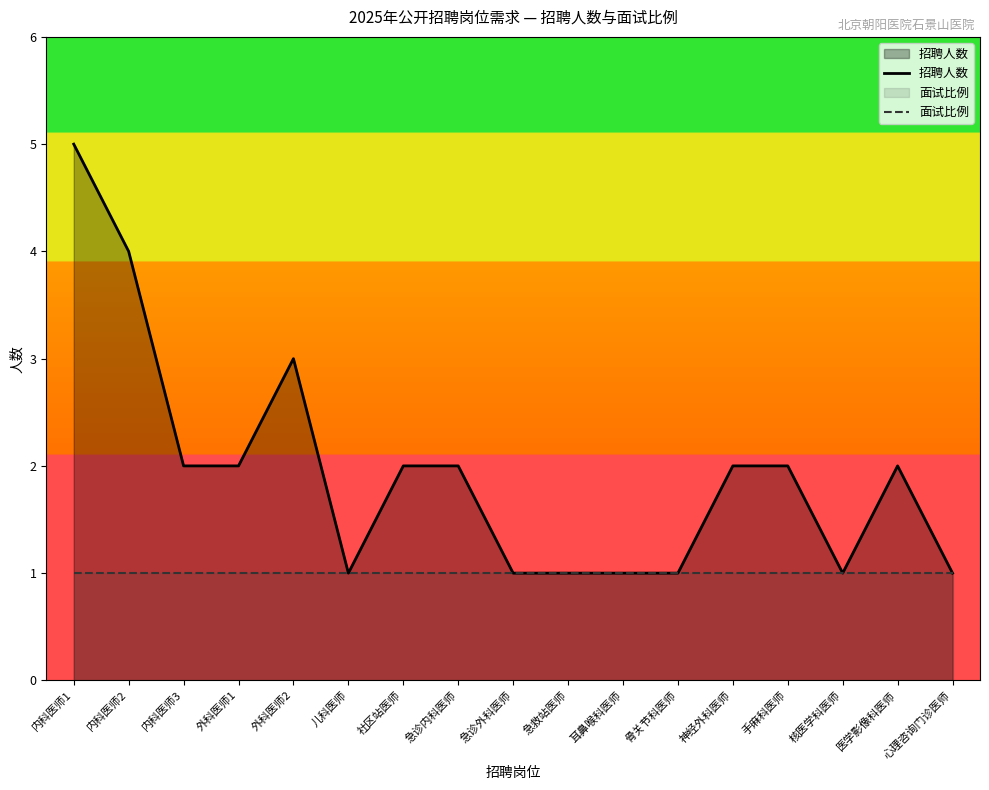

What are all the series names shown in the legend?

招聘人数, 面试比例